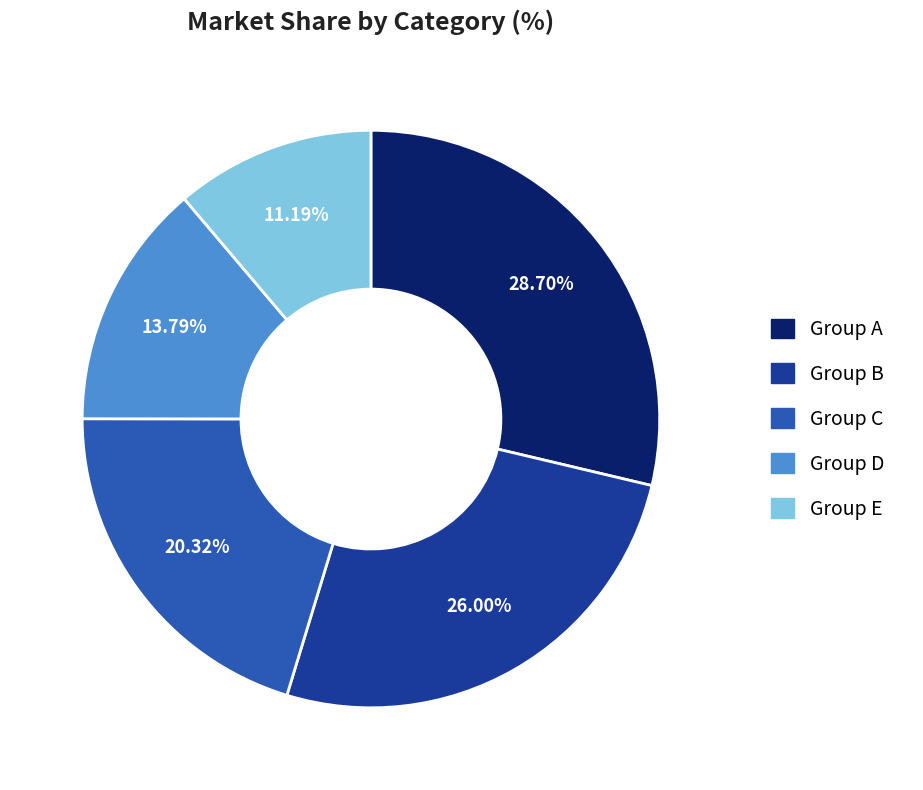

Count the number of slices in the pie.

5